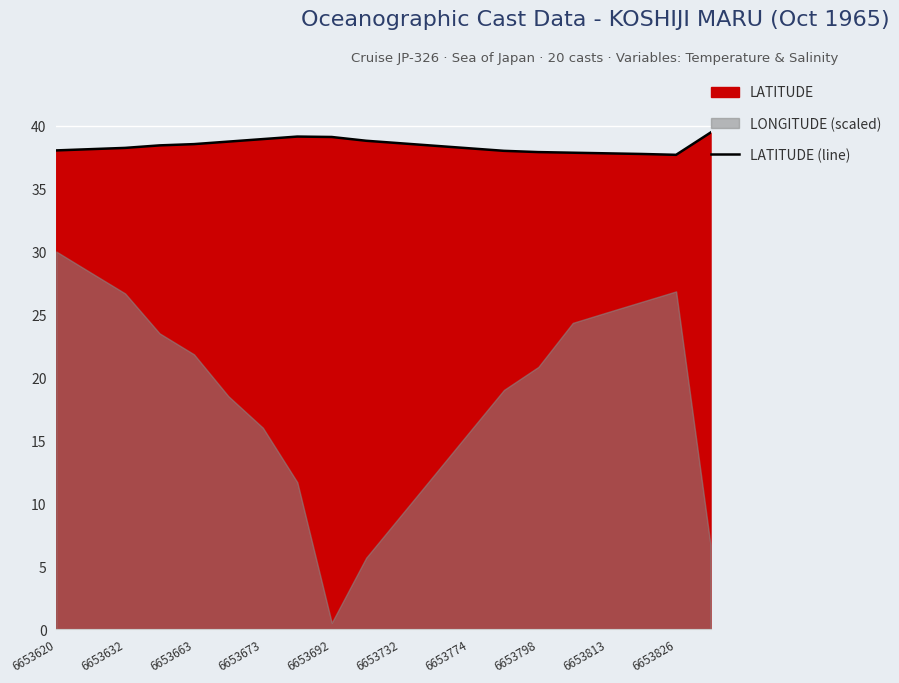

Where does the data first go above 38?

6653620